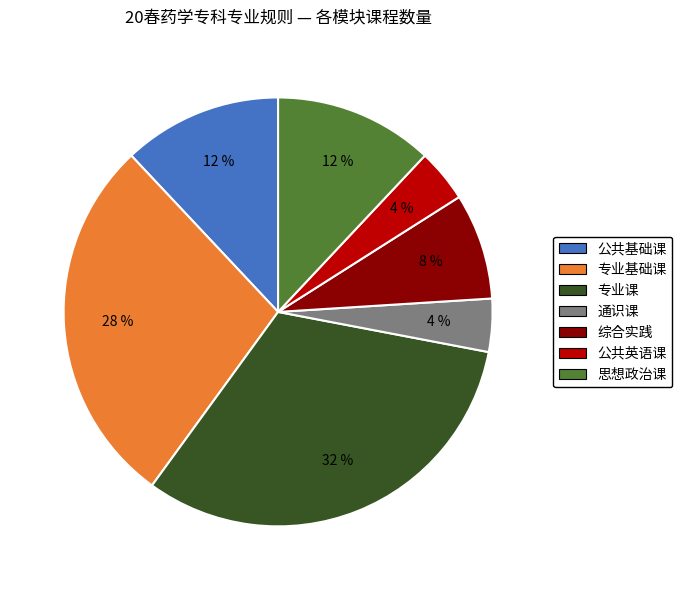

To the nearest percent, what percentage of the pie is 通识课?

4%